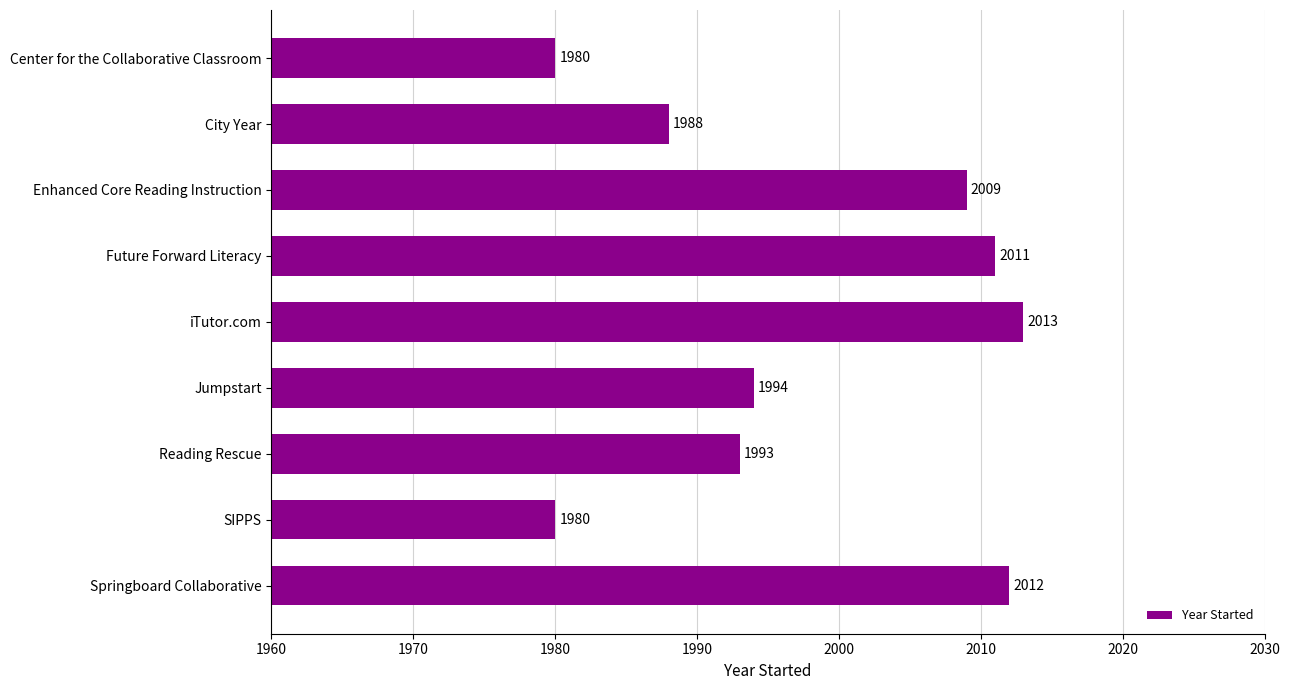

How many values are below 1994?

4